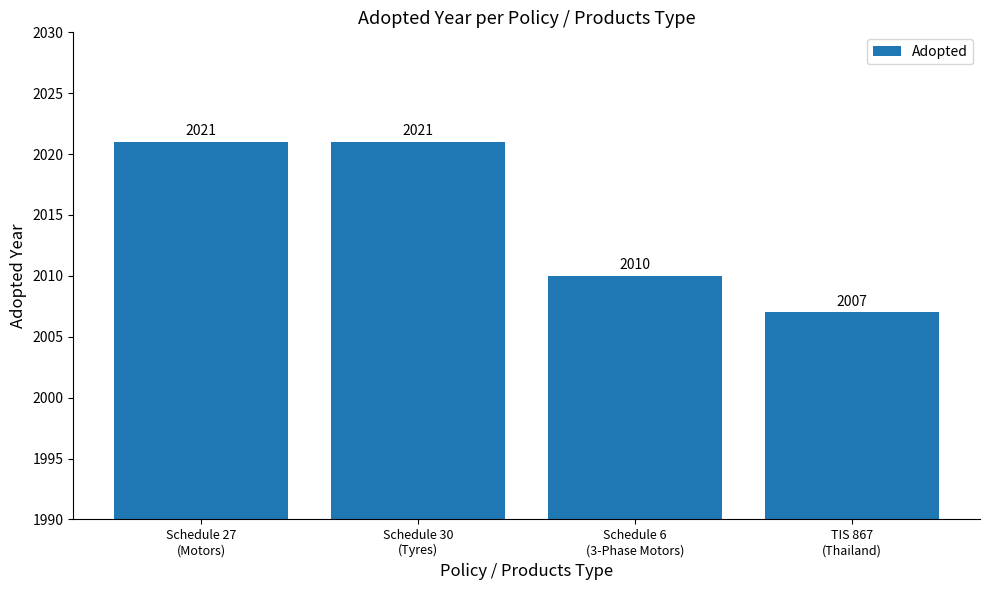

What is the value of the 3rd bar from the left?

2010